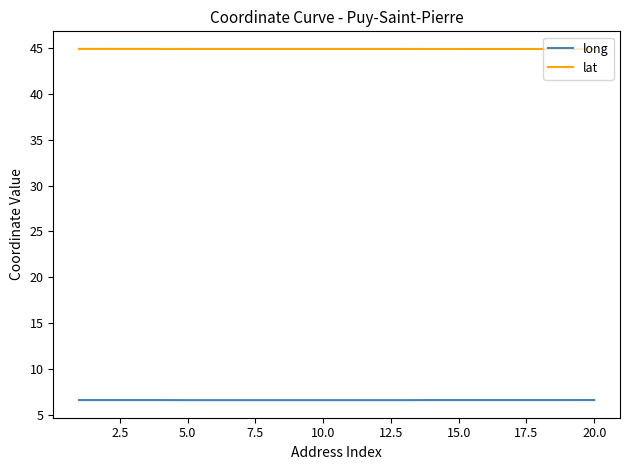

What is the smallest value displayed?

6.6